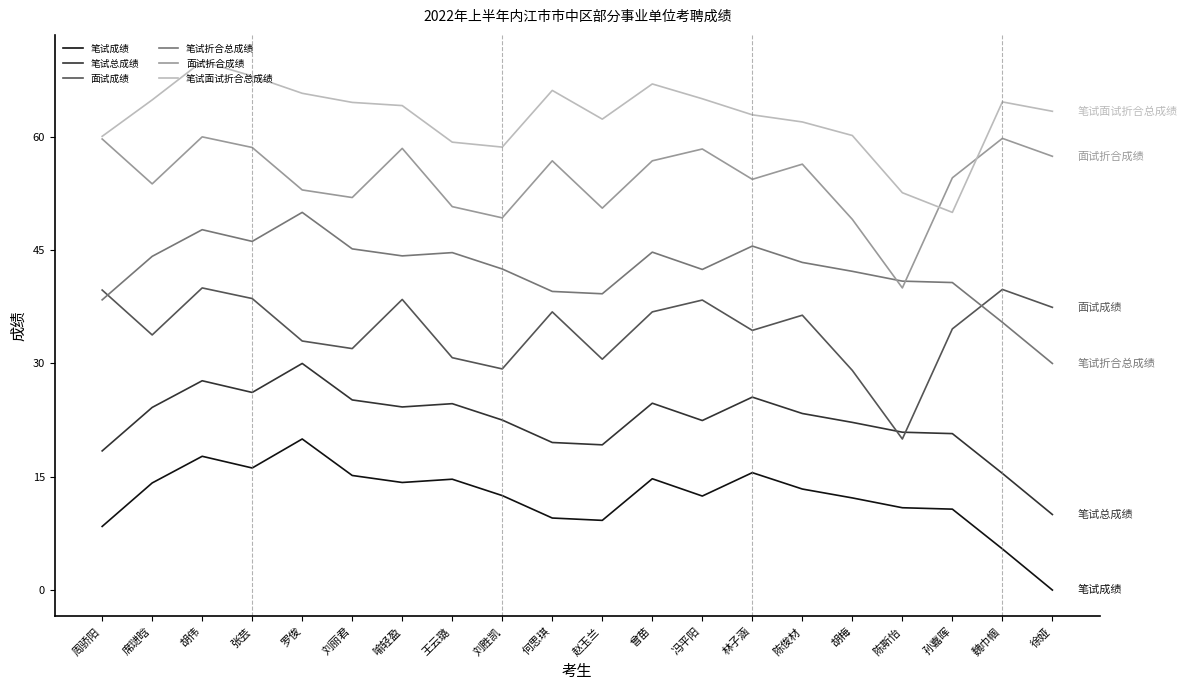

In 面试成绩, how many points are higher than both neighbors (excluding endpoints)?

6